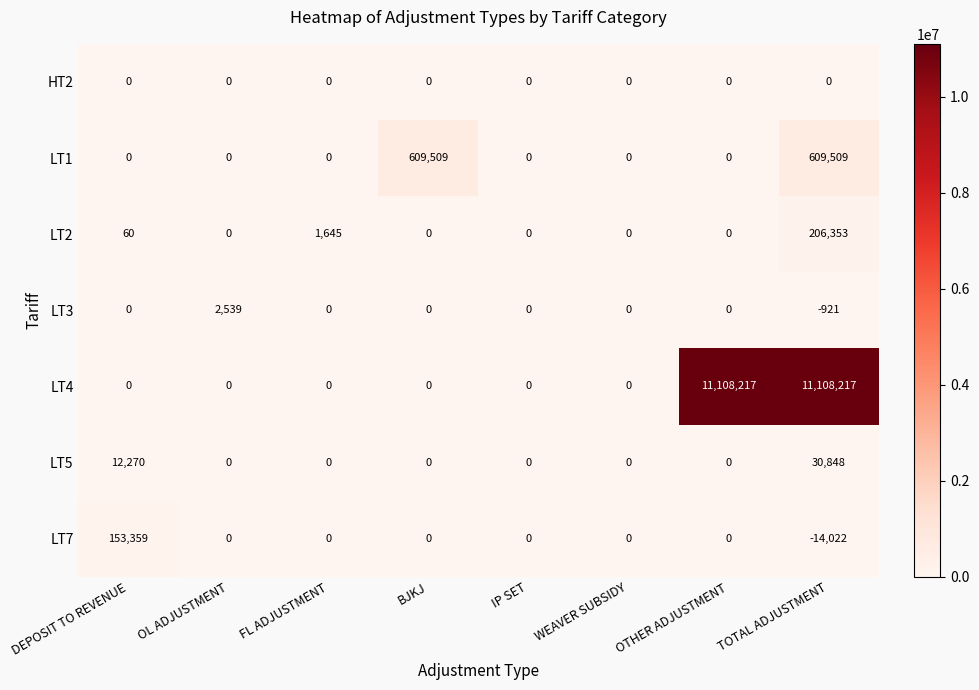

Rank the series by their maximum value, from lowest to highest.

HT2, LT3, LT5, LT7, LT2, LT1, LT4